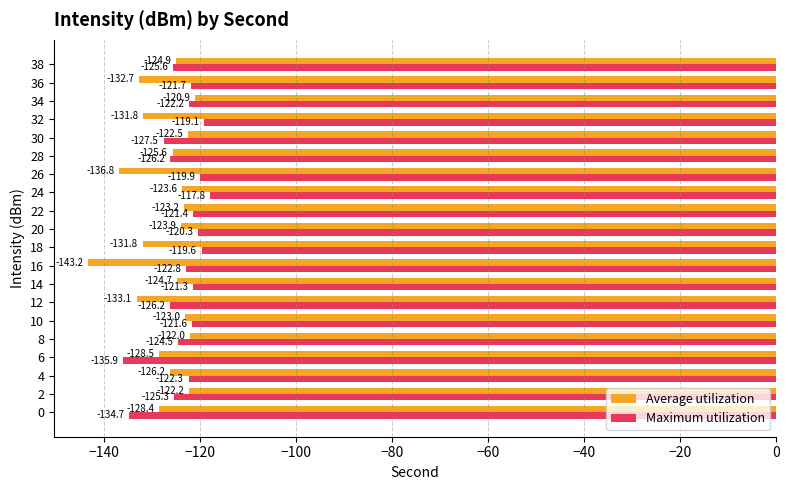

Which series changed the most between 26 and 38?

Average utilization